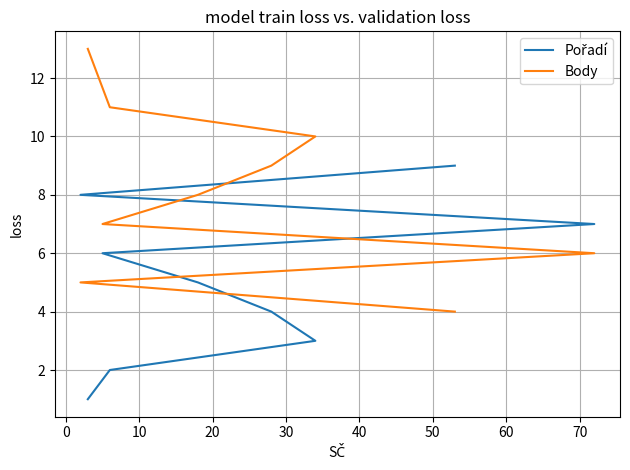

Does the chart display data point markers on the line(s)?

No